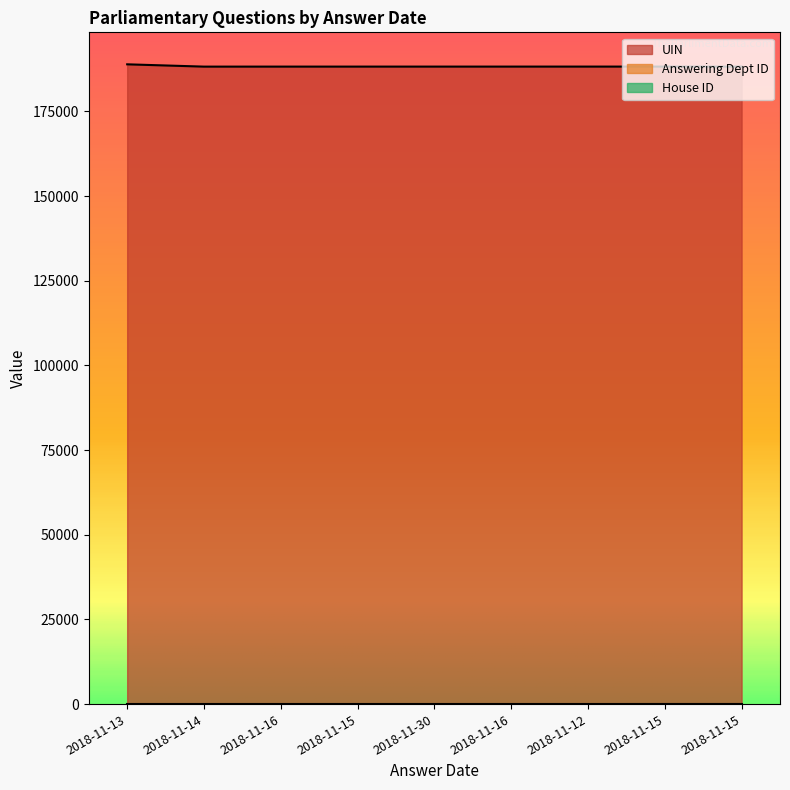

What is the total value across all series at 2018-11-15?

188244